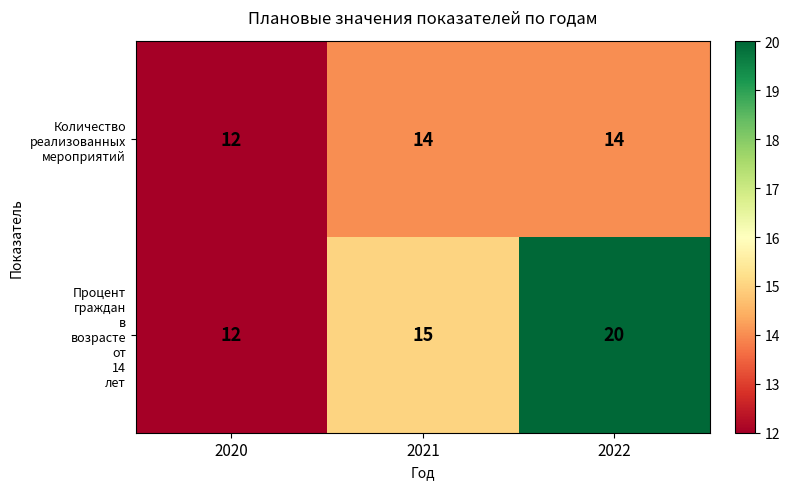

What is the smallest value displayed?

12